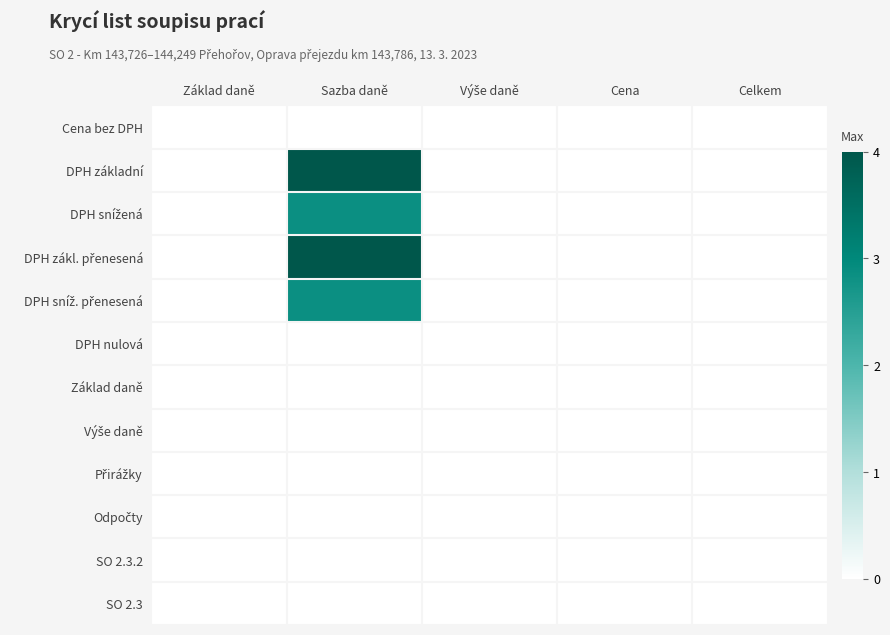

Between Sazba daně and Celkem, which series saw the biggest shift?

DPH základní